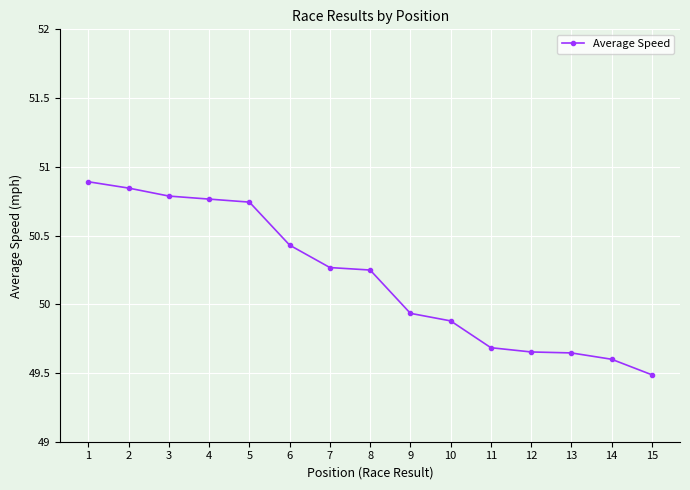

The chart shows a value of 76.2 at 2. True or false?

False